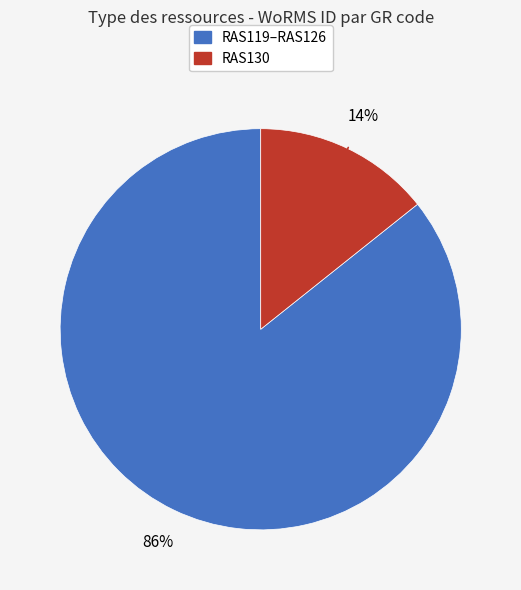

To the nearest percent, what is the average slice percentage?

50%